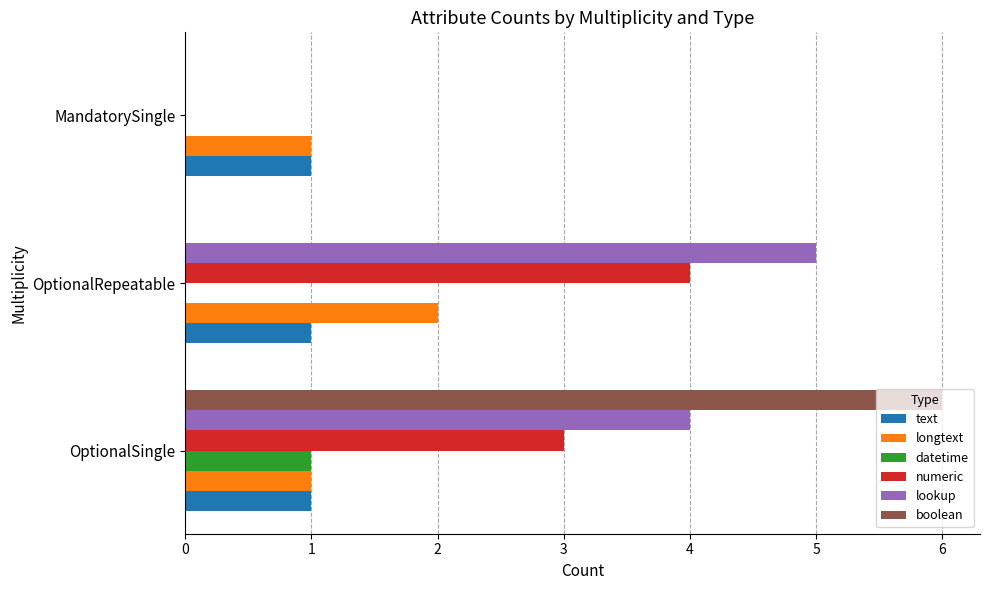

What is the sum of all numeric values?

7